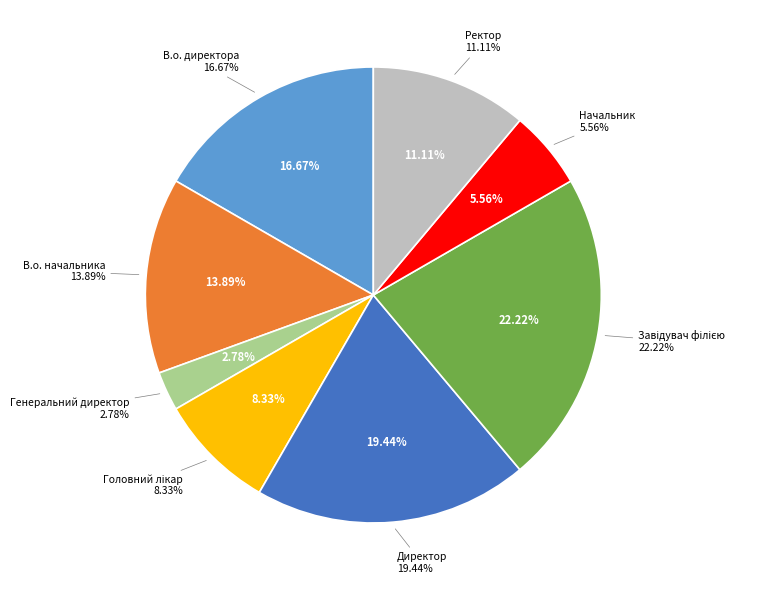

Which category has the biggest portion of the pie?

Завідувач філією